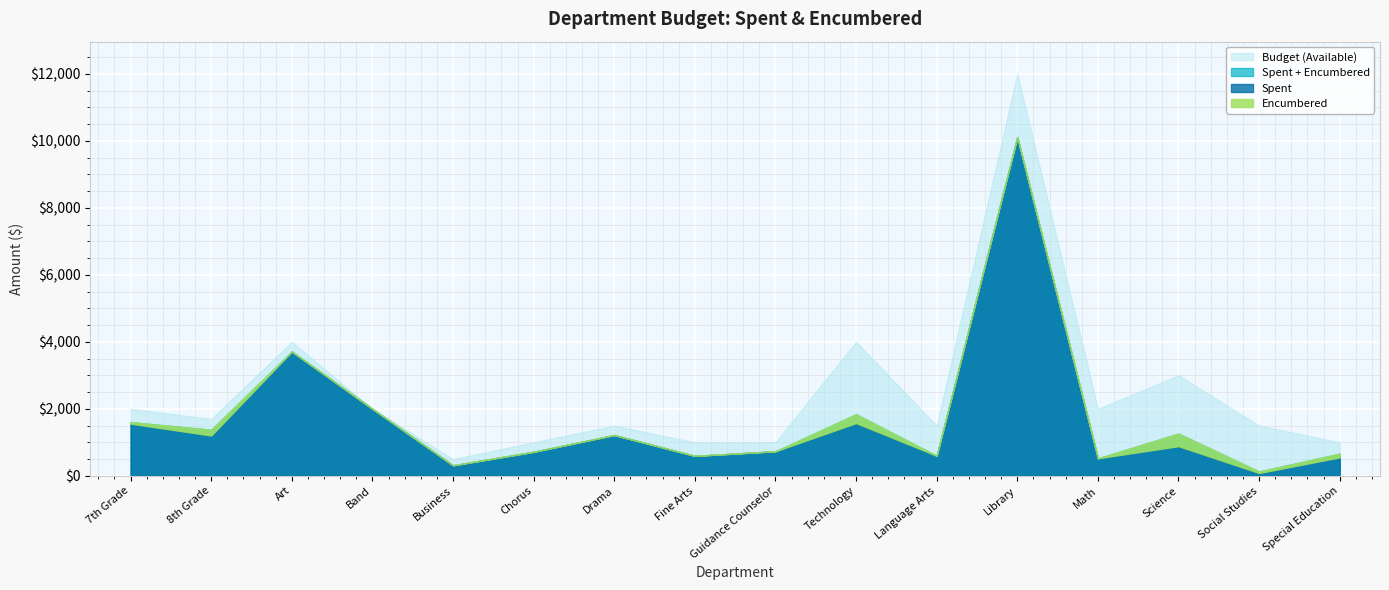

True or false: Spent and Encumbered cross at least once.

False